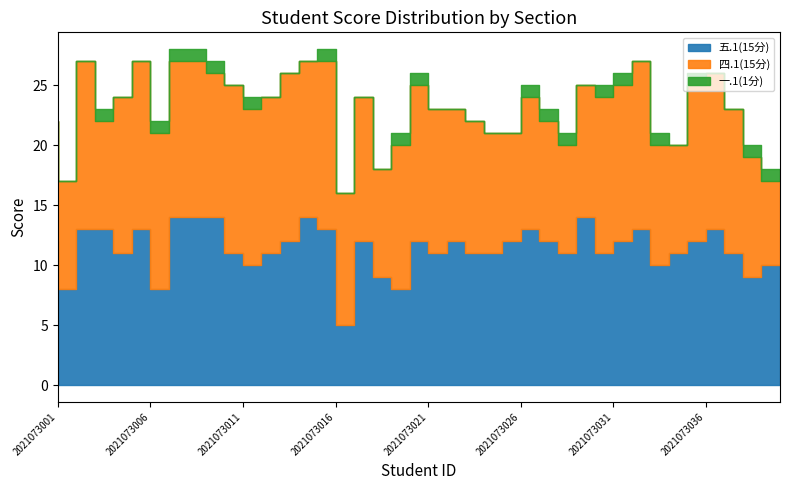

Reading left to right, extract all data points from this chart.

五.1(15分): 12	8	13	13	11	13	8	14	14	14	11	10	11	12	14	13	5	12	9	8	12	11	12	11	11	12	13	12	11	14	11	12	13	10	11	12	13	11	9	10
四.1(15分): 10	9	14	9	13	14	13	13	13	12	14	13	13	14	13	14	11	12	9	12	13	12	11	11	10	9	11	10	9	11	13	13	14	10	9	13	13	12	10	7
一.1(1分): 0	0	0	1	0	0	1	1	1	1	0	1	0	0	0	1	0	0	0	1	1	0	0	0	0	0	1	1	1	0	1	1	0	1	0	1	0	0	1	1